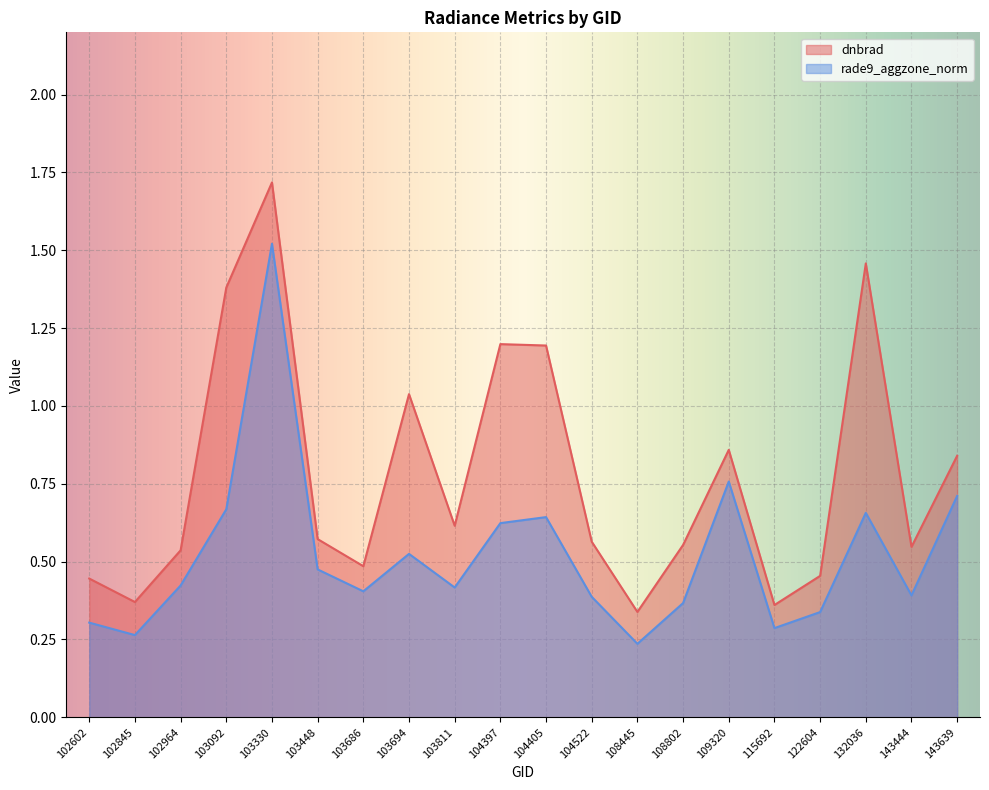

List the series in order of their peak value, lowest first.

rade9_aggzone_norm, dnbrad